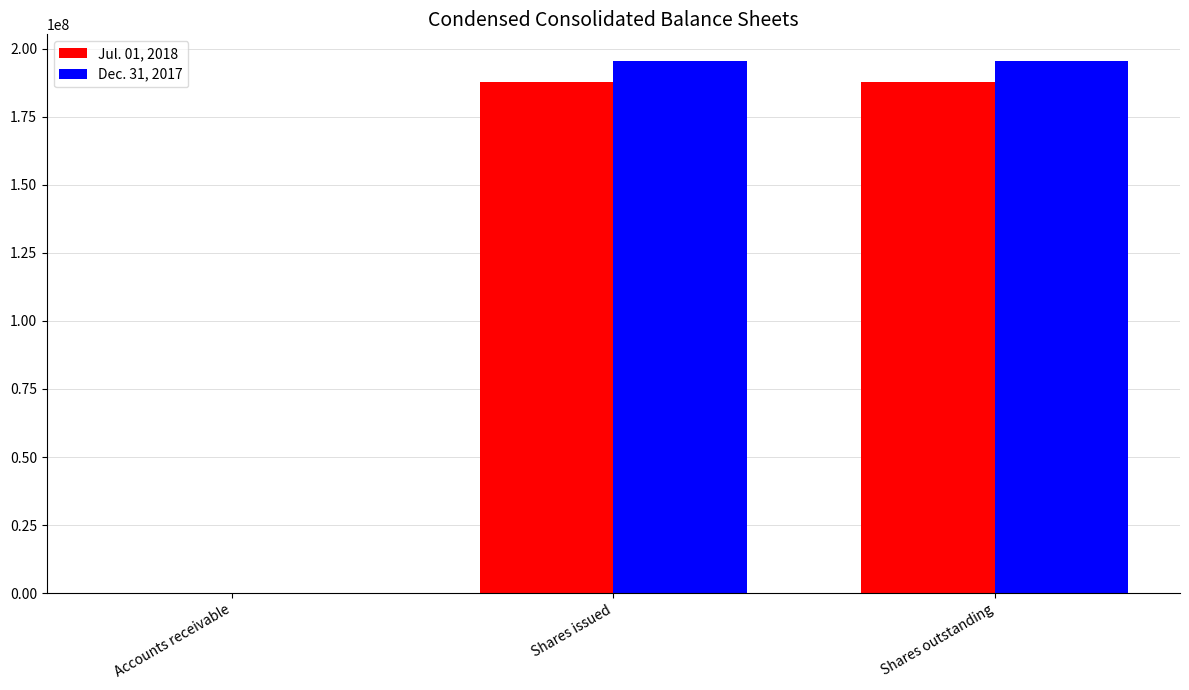

What is the maximum value for Jul. 01, 2018?

187962000